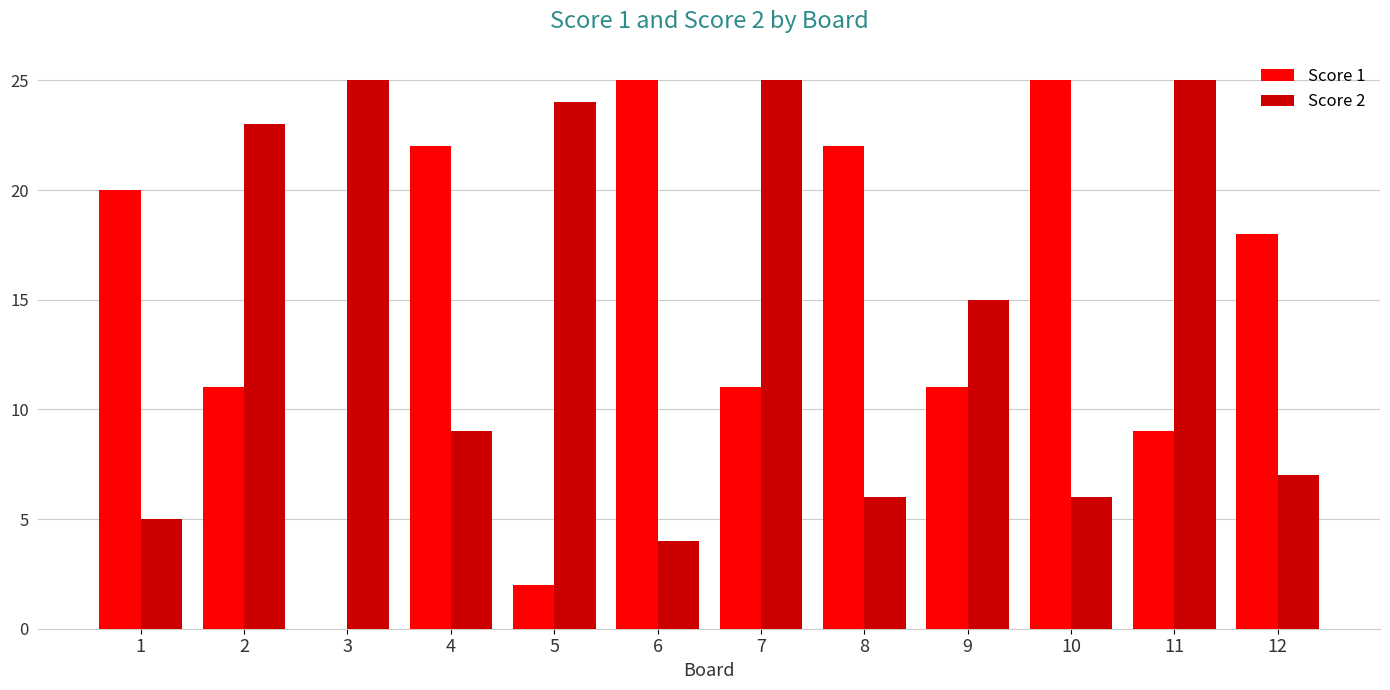

How many series are shown in this chart?

2